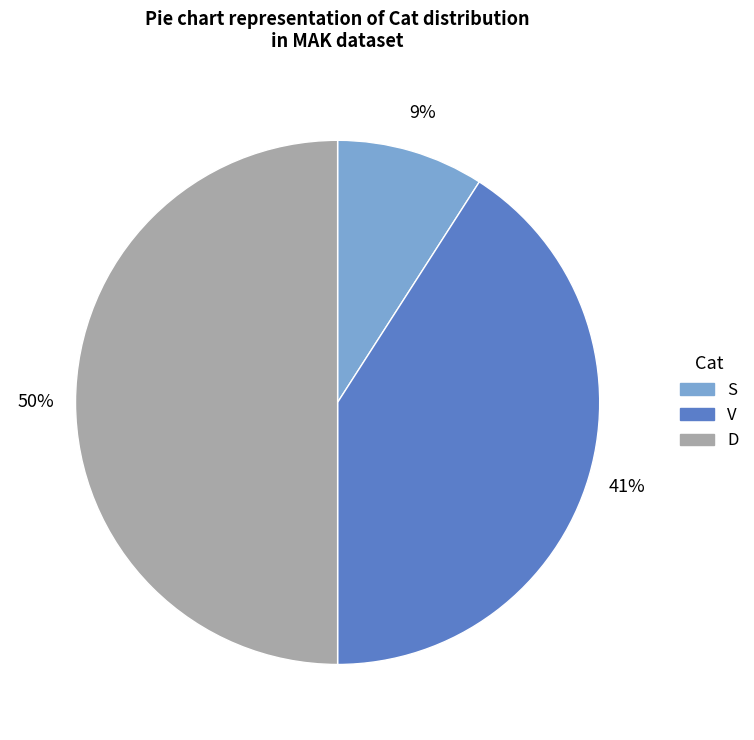

What is the largest slice in the pie chart?

D